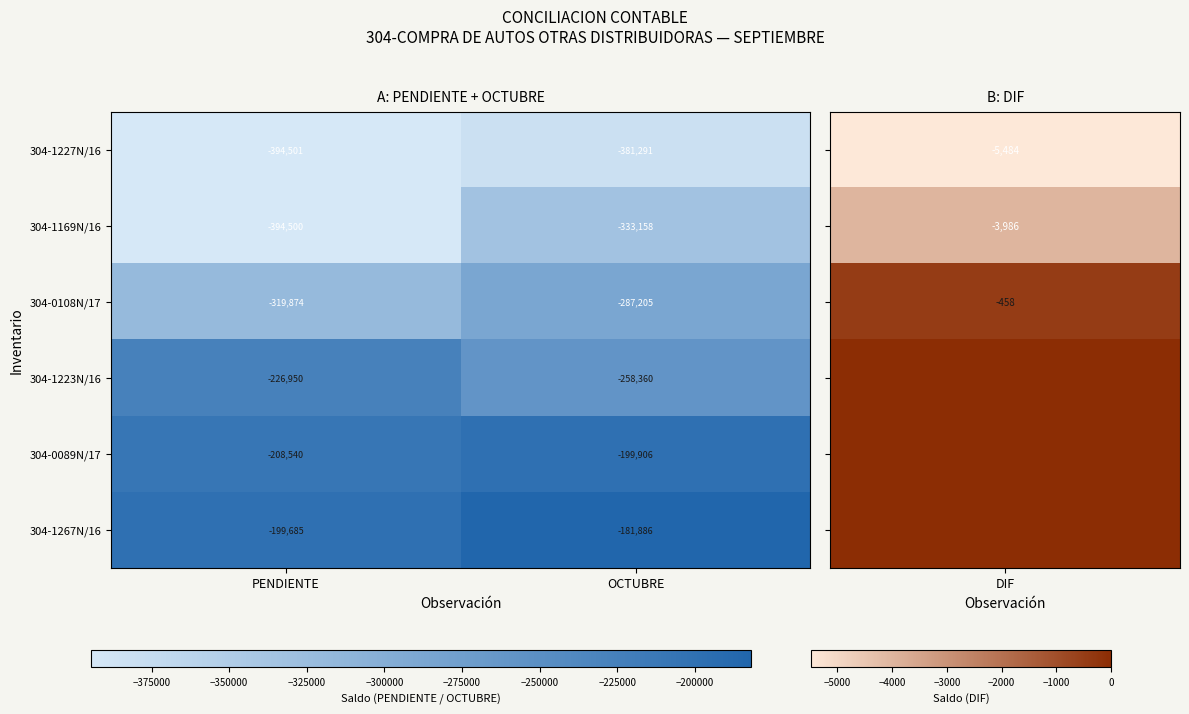

Which series has the largest total across all categories?

304-1267N/16